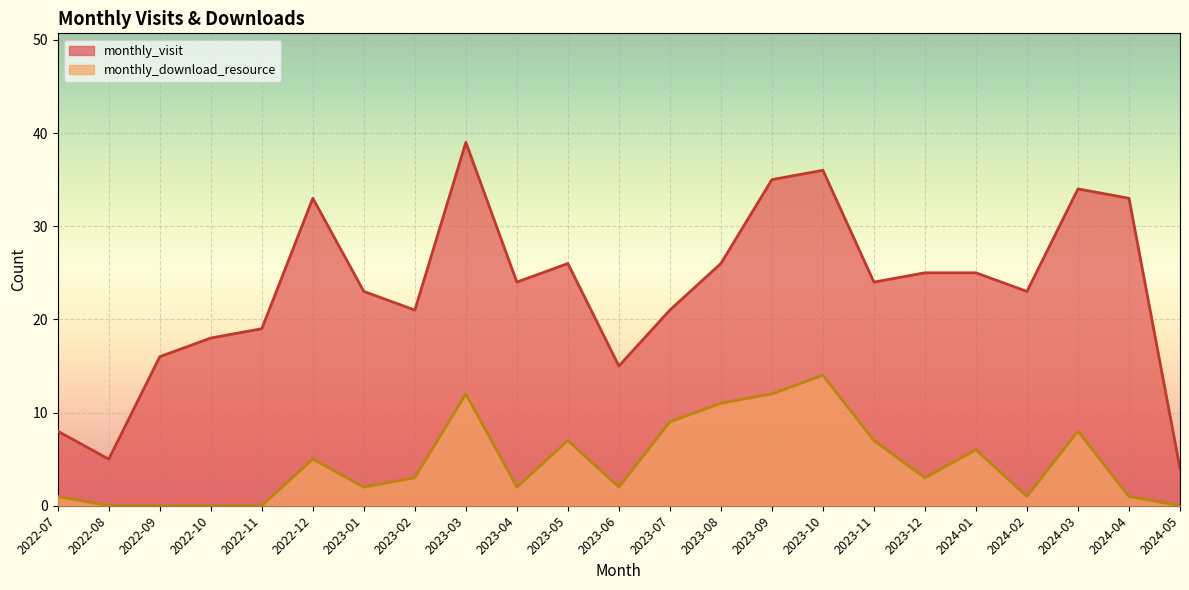

How many interior local peaks does the monthly_visit series have?

5